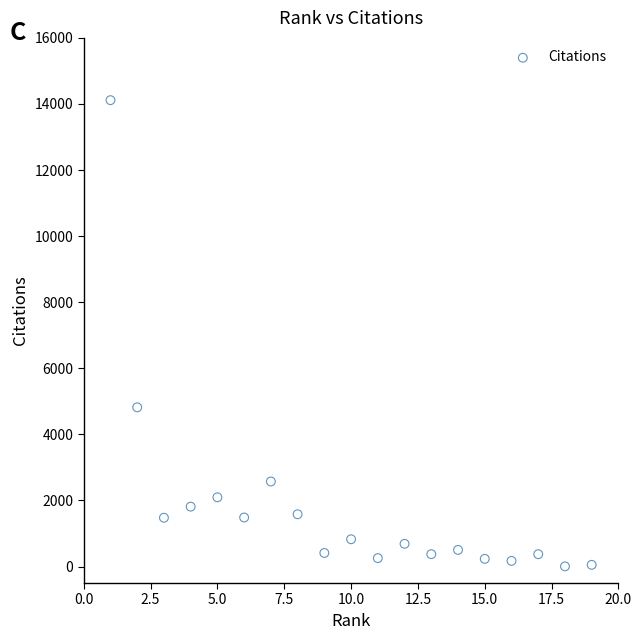

What is the range of Y values (max minus min)?

14111